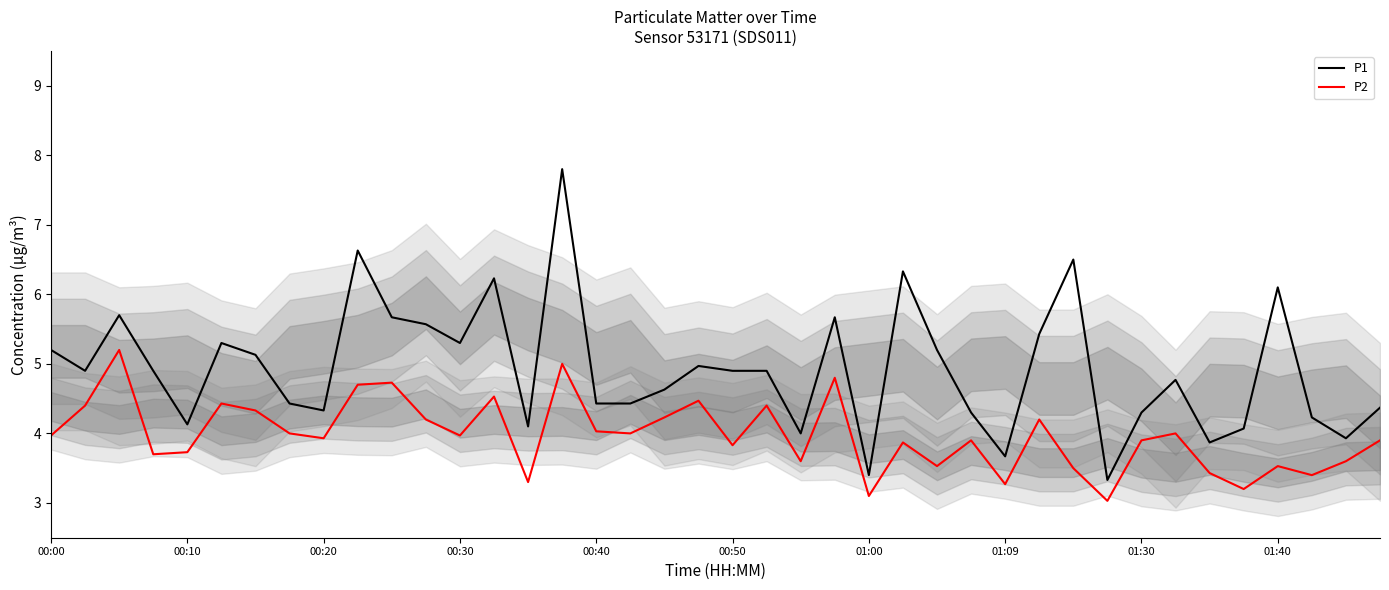

Count the number of categories in the chart.

40